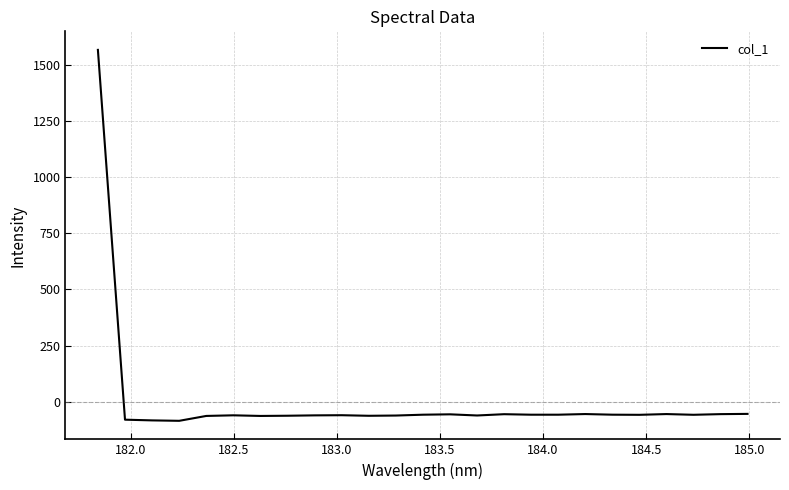

What is the difference between the second highest and minimum values?

30.8